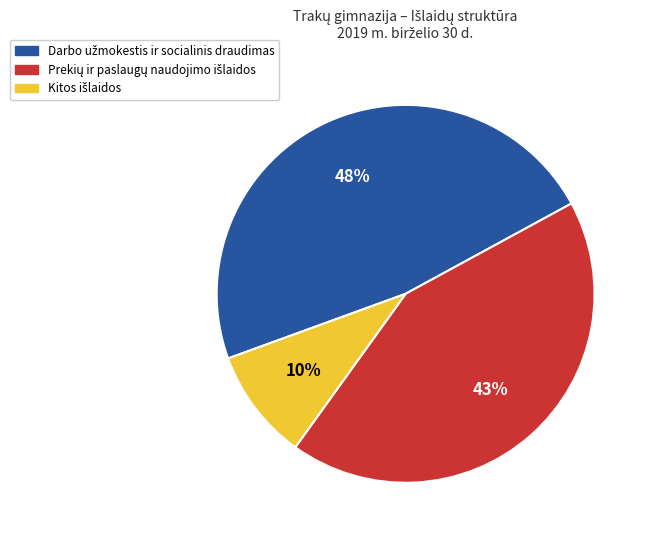

To the nearest percent, what is the average slice percentage?

33%